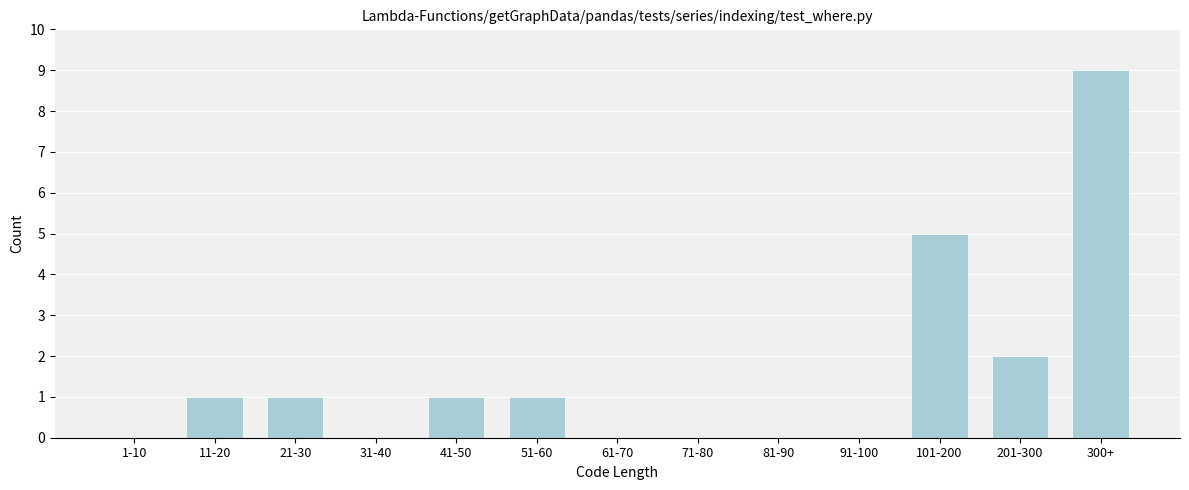

Reading right to left, list all the values displayed in this chart.

300+=9	201-300=2	101-200=5	91-100=0	81-90=0	71-80=0	61-70=0	51-60=1	41-50=1	31-40=0	21-30=1	11-20=1	1-10=0